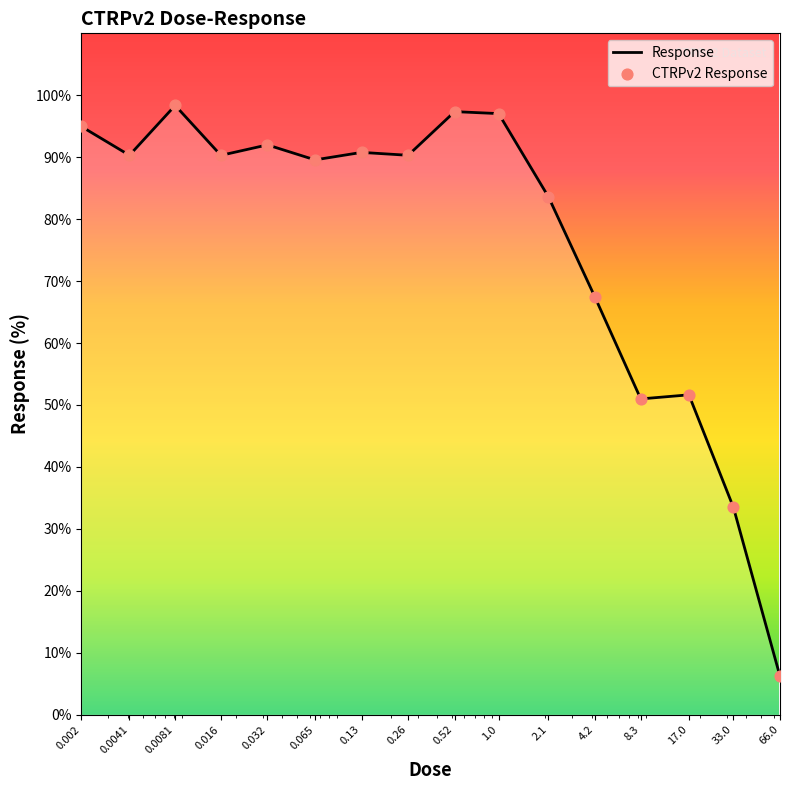

What is the maximum value shown in the chart?

98.4